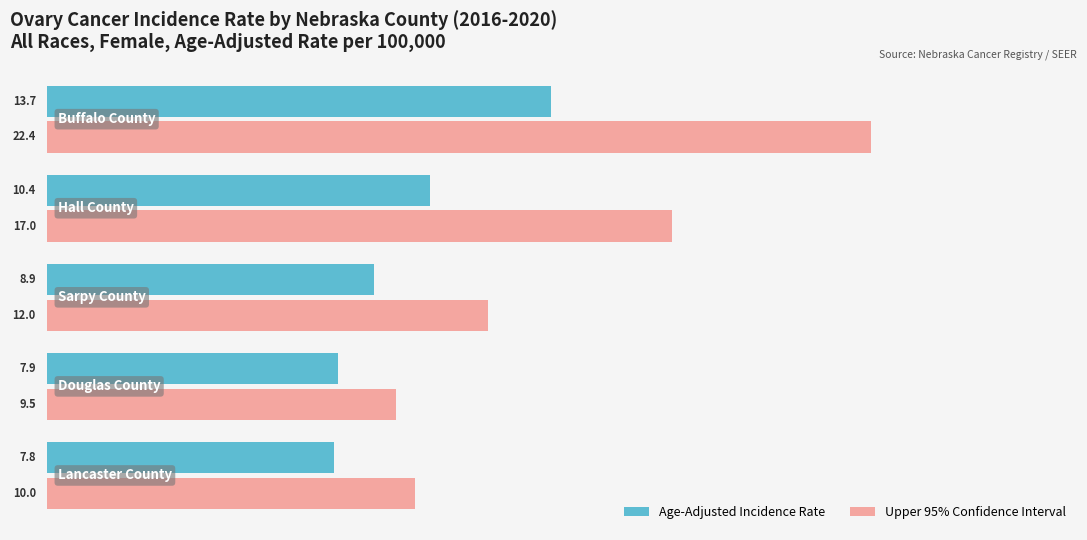

What is the greatest value displayed?

22.4